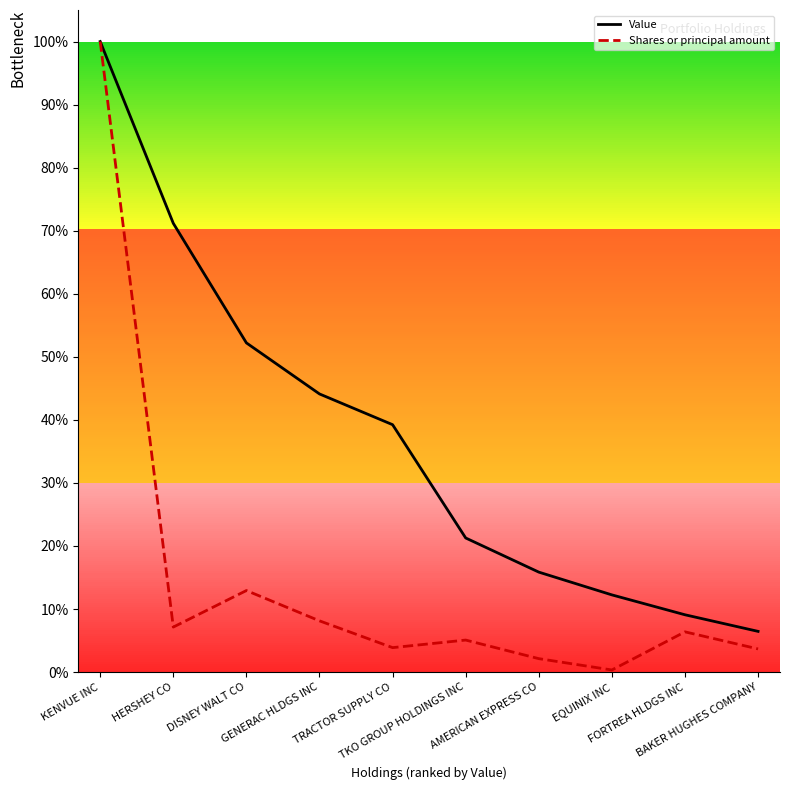

What is the difference between the Shares or principal amount values at GENERAC HLDGS INC and KENVUE INC?

0.9